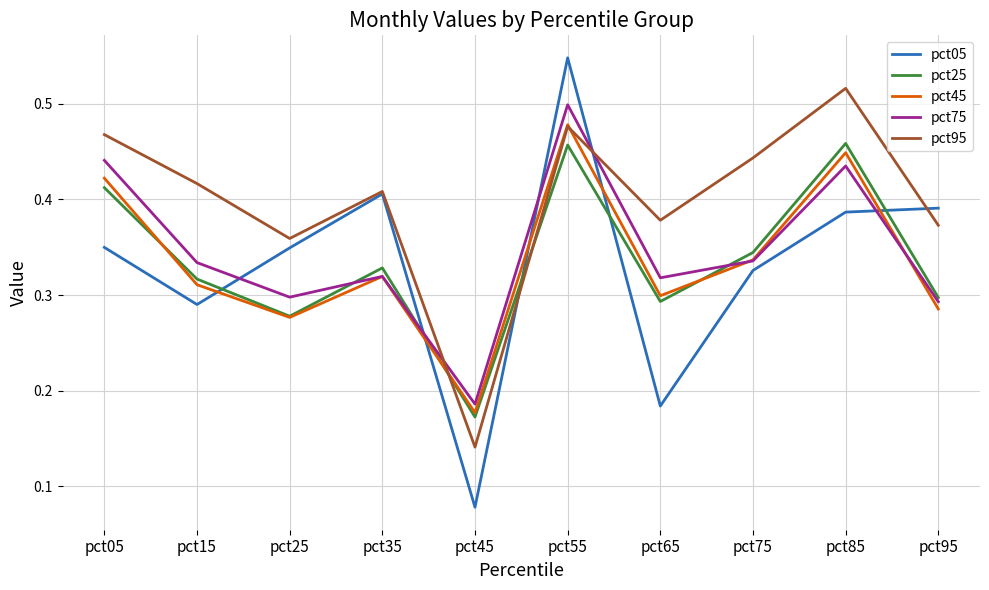

Does the chart display data point markers on the line(s)?

No